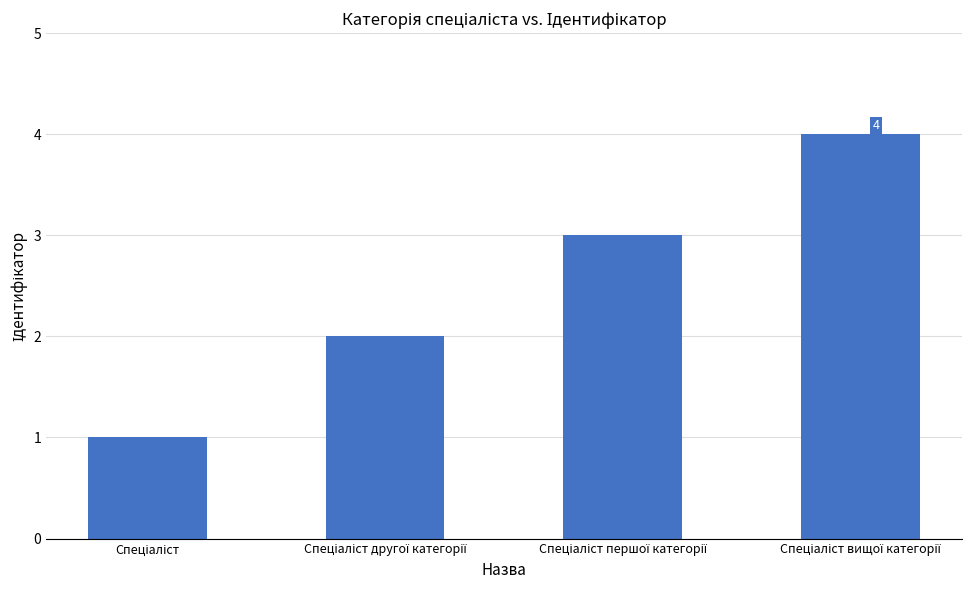

What is the sum of all values?

10